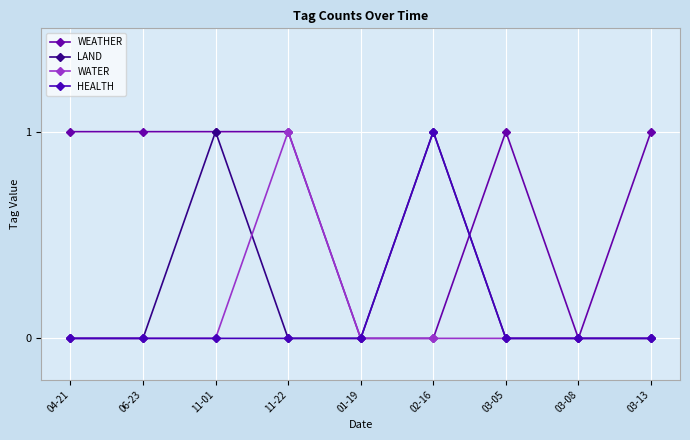

What is the total value across all series at 11-22?

2